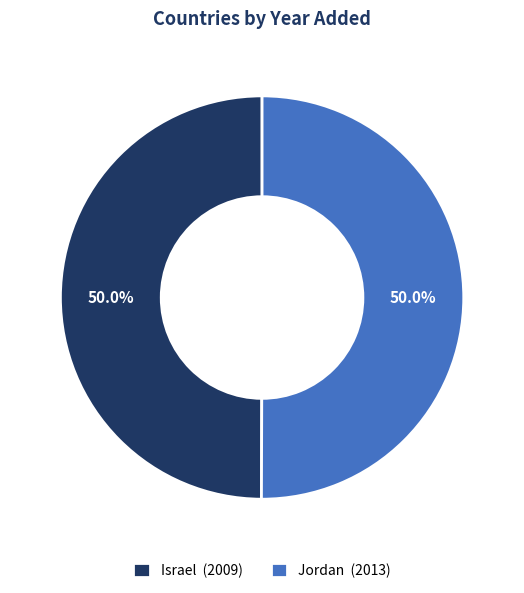

True or false: Israel accounts for 62% of the total.

False